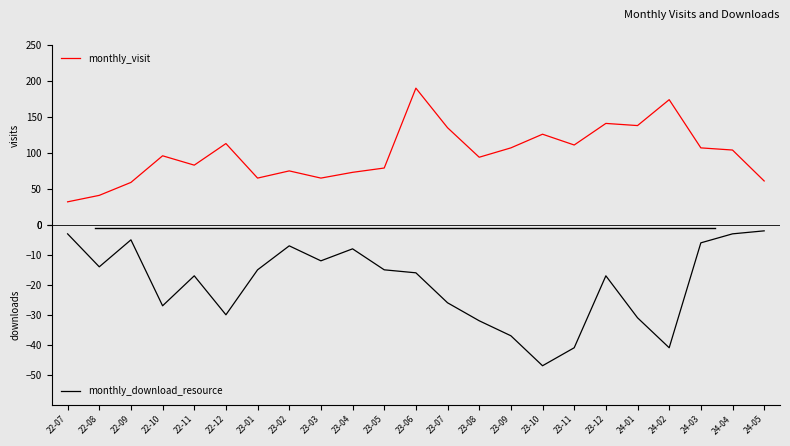

What are all the series names shown in the legend?

monthly_visit, monthly_download_resource